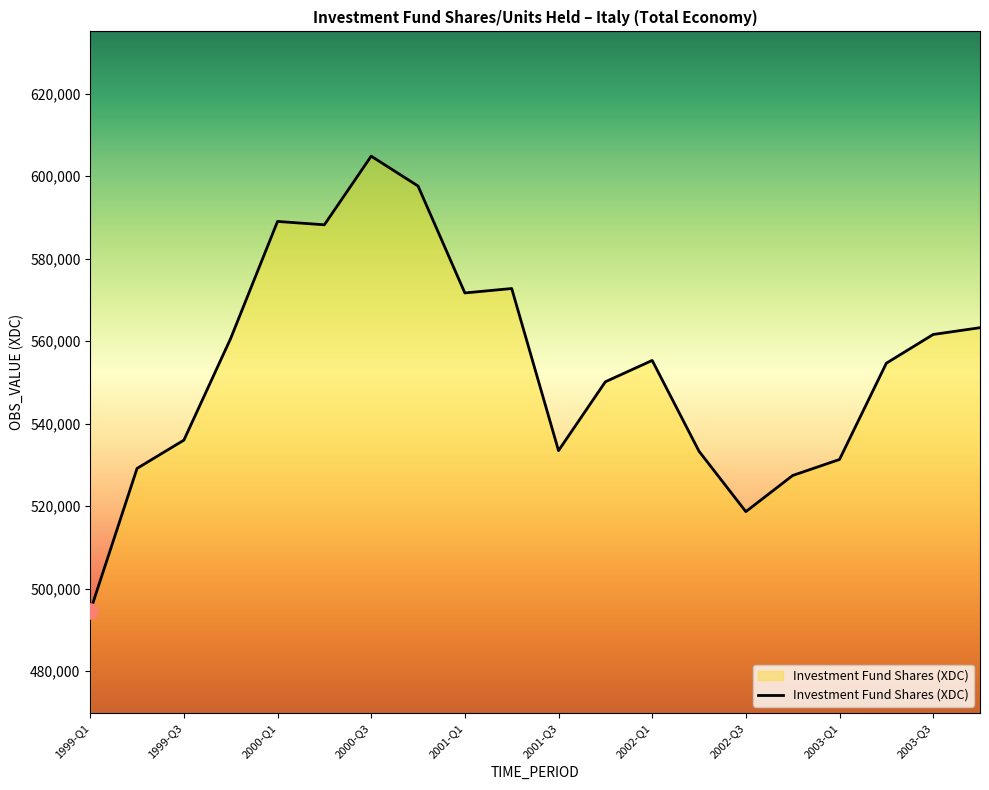

What is the smallest value displayed?

494532